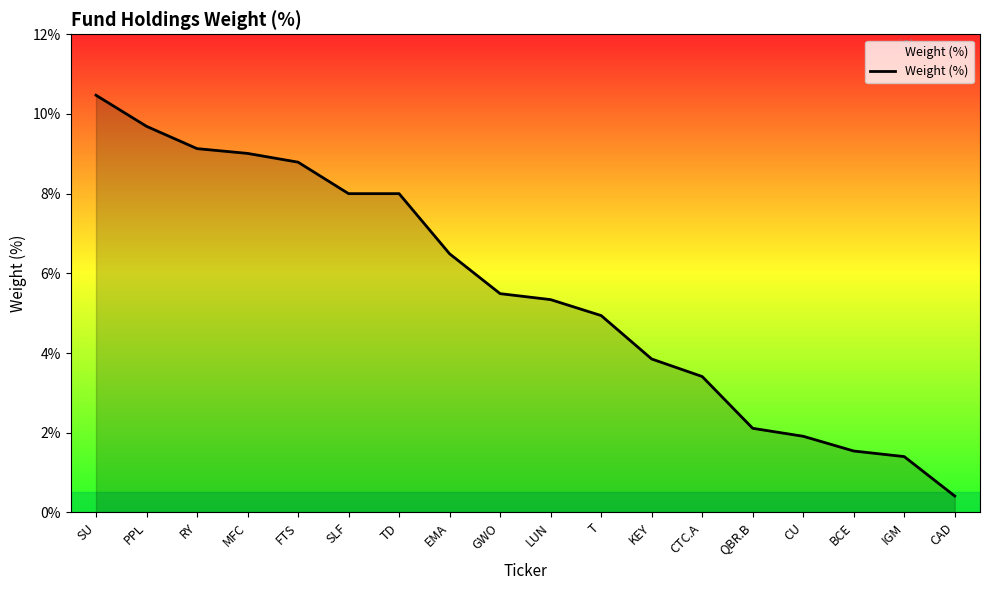

What position from the left is SU?

1